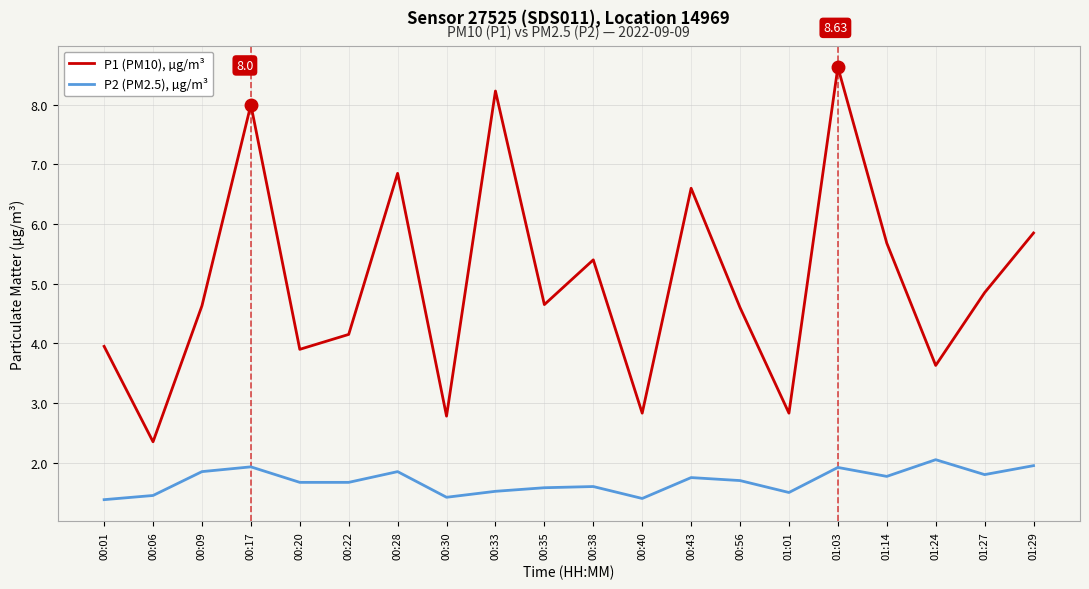

Which category has the highest value across all series?

01:03